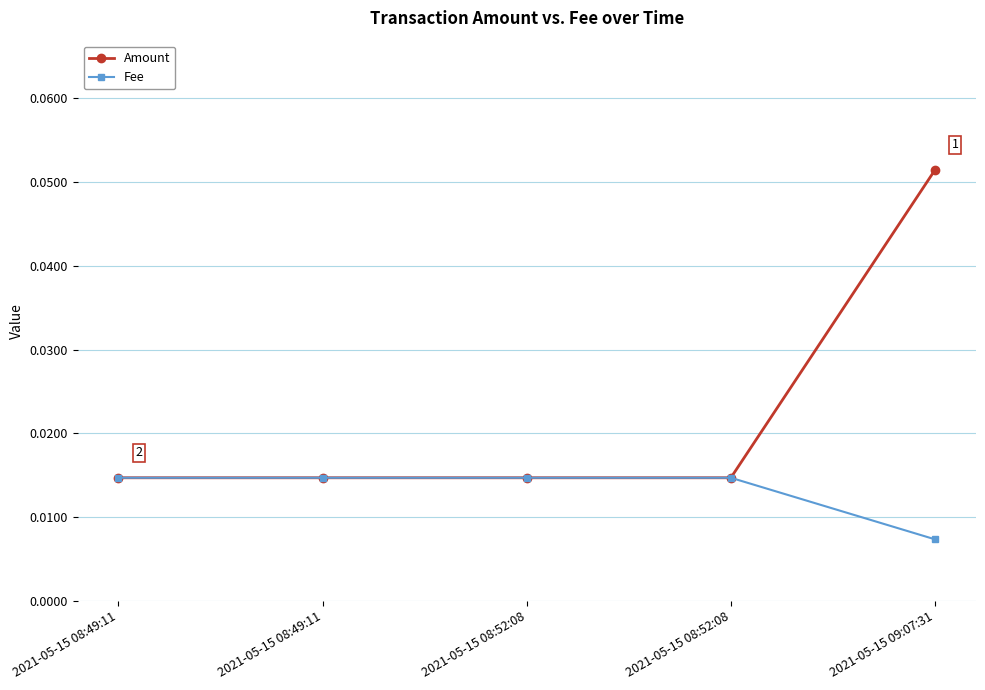

What are all the series names shown in the legend?

Amount, Fee